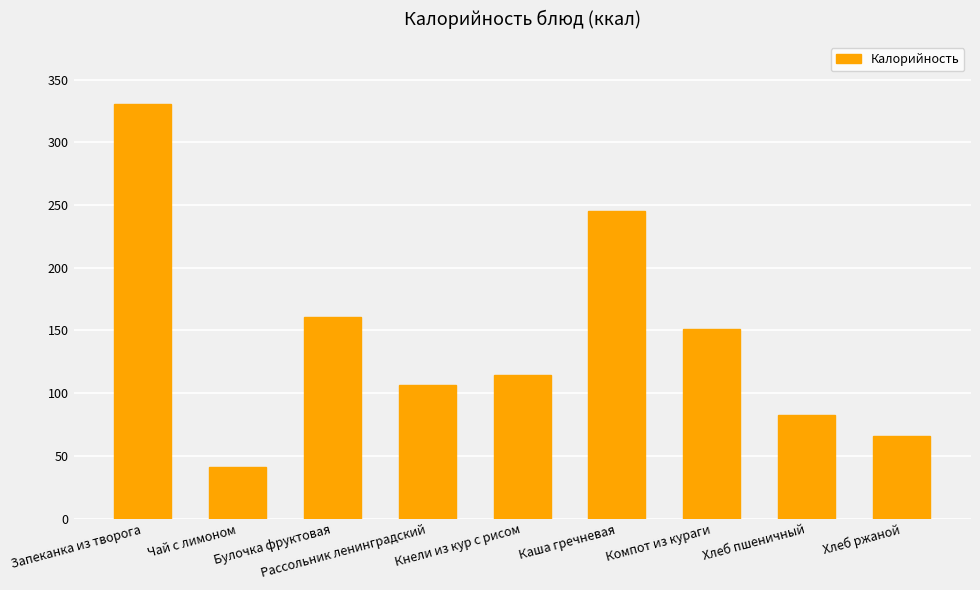

At which category does the chart reach its peak across all series?

Запеканка из творога